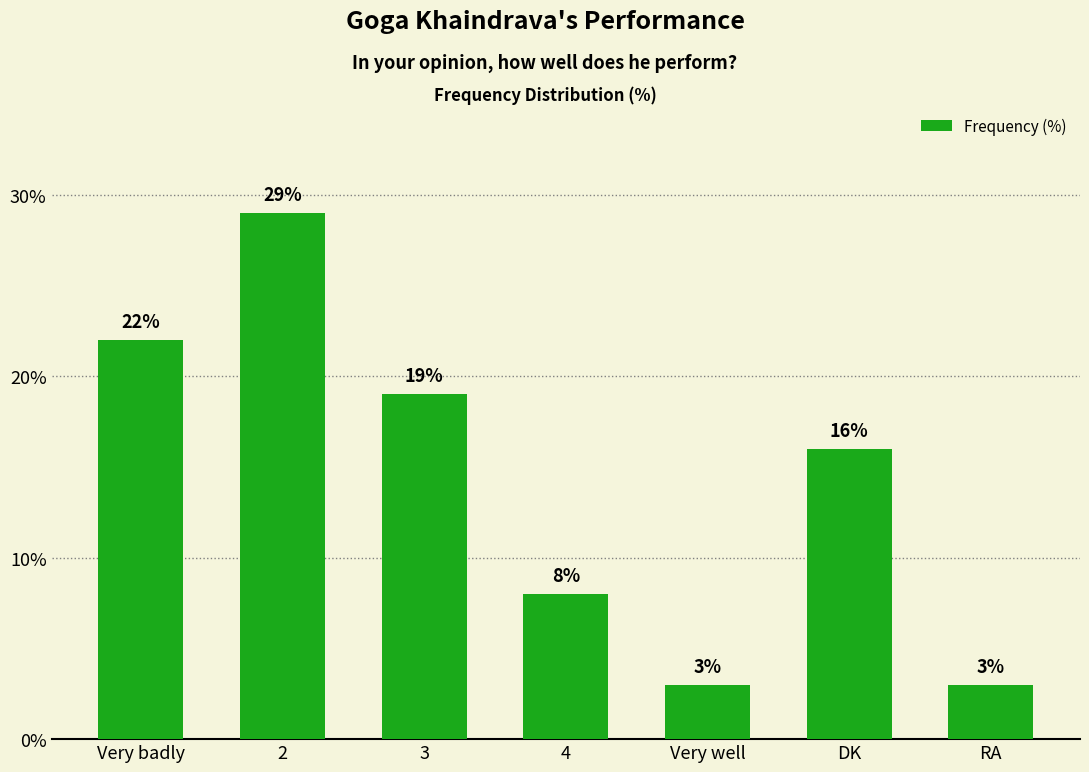

What is the sum of the values at DK and 2?

45